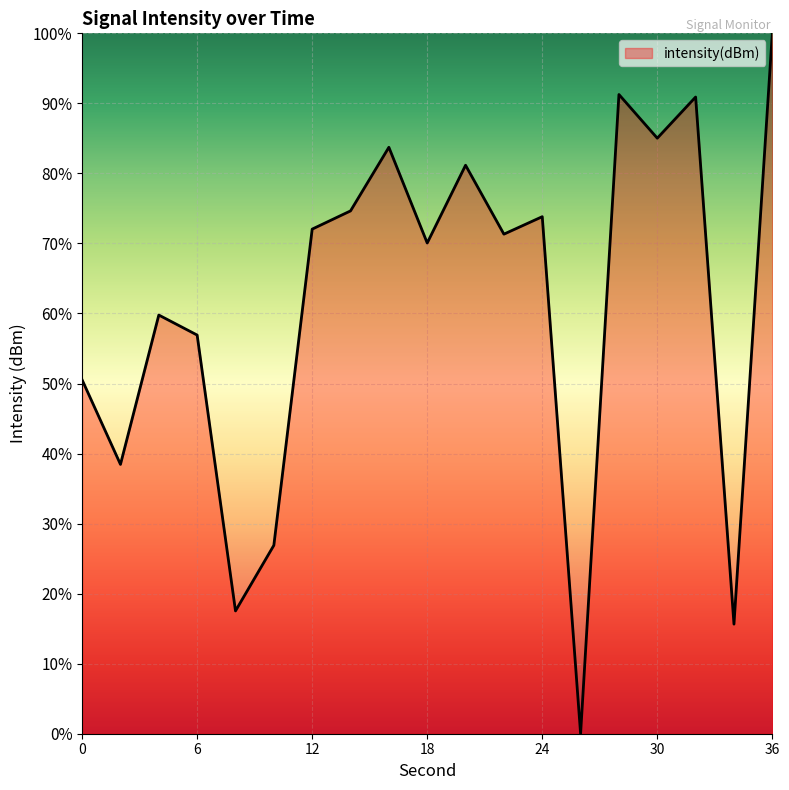

Does the chart have visible grid lines?

Yes